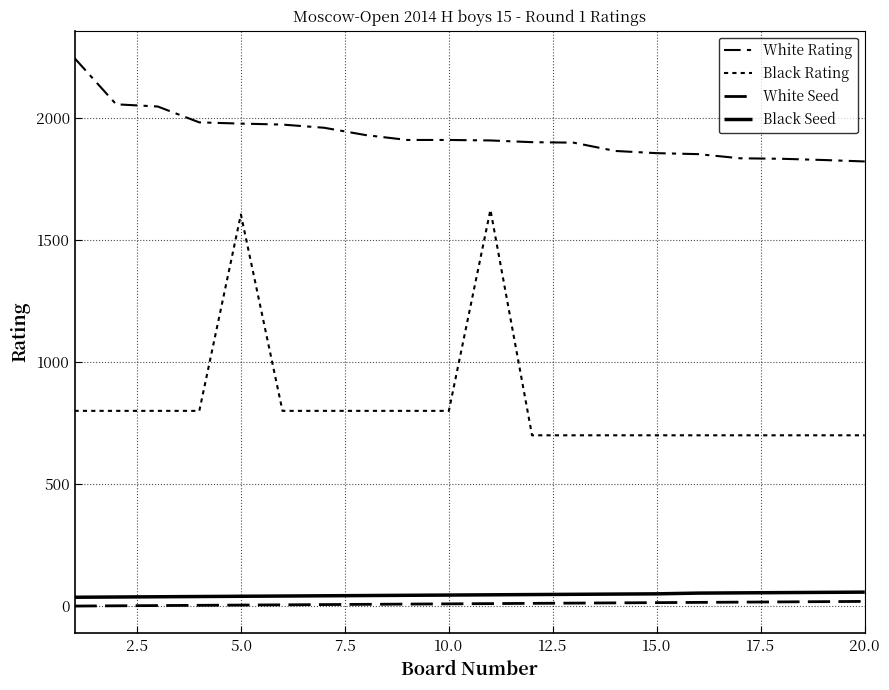

Does the chart display data point markers on the line(s)?

No